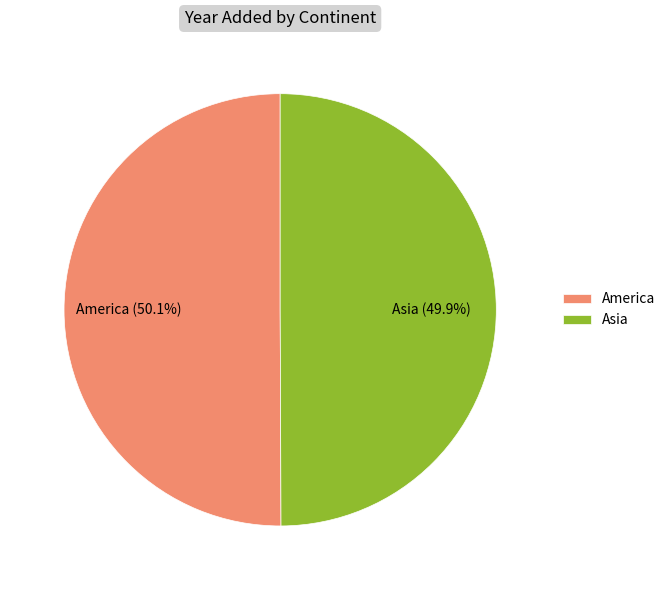

What percentage is NOT represented by Asia?

50.1%